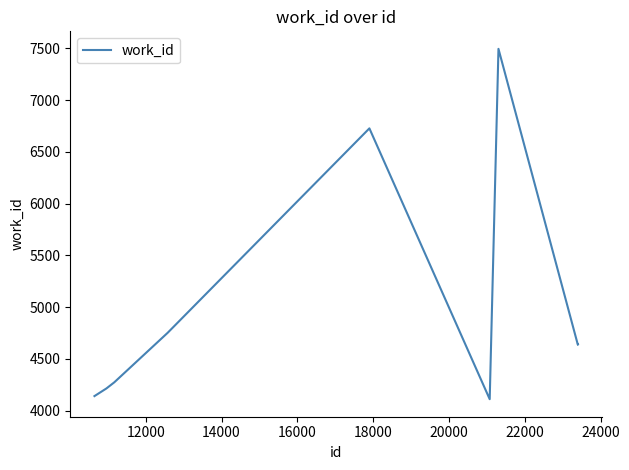

What is the difference between the maximum and minimum values?

3384